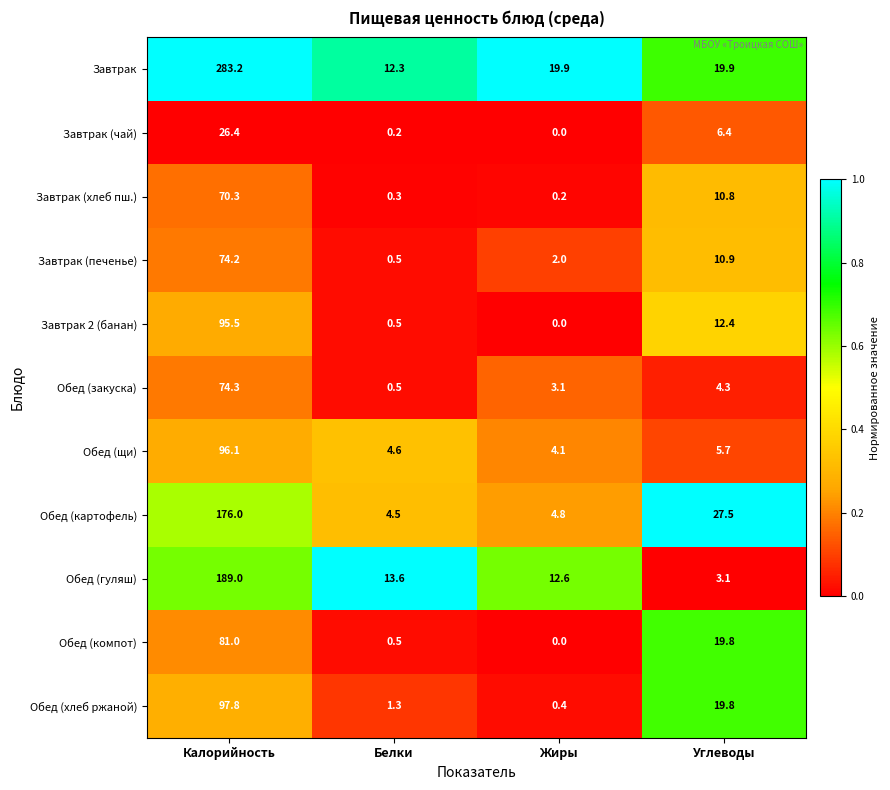

What is the highest value of the Обед (закуска) series?

74.3